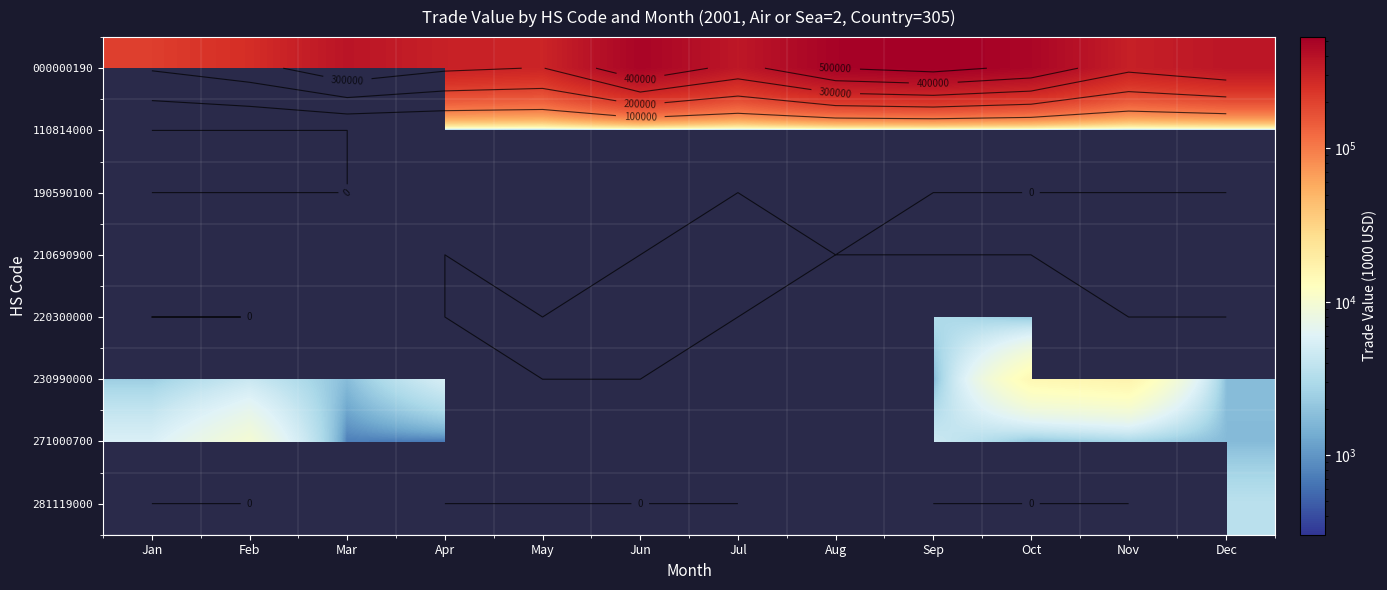

The 220300000 series shows 3124.0 at Sep. True or false?

True